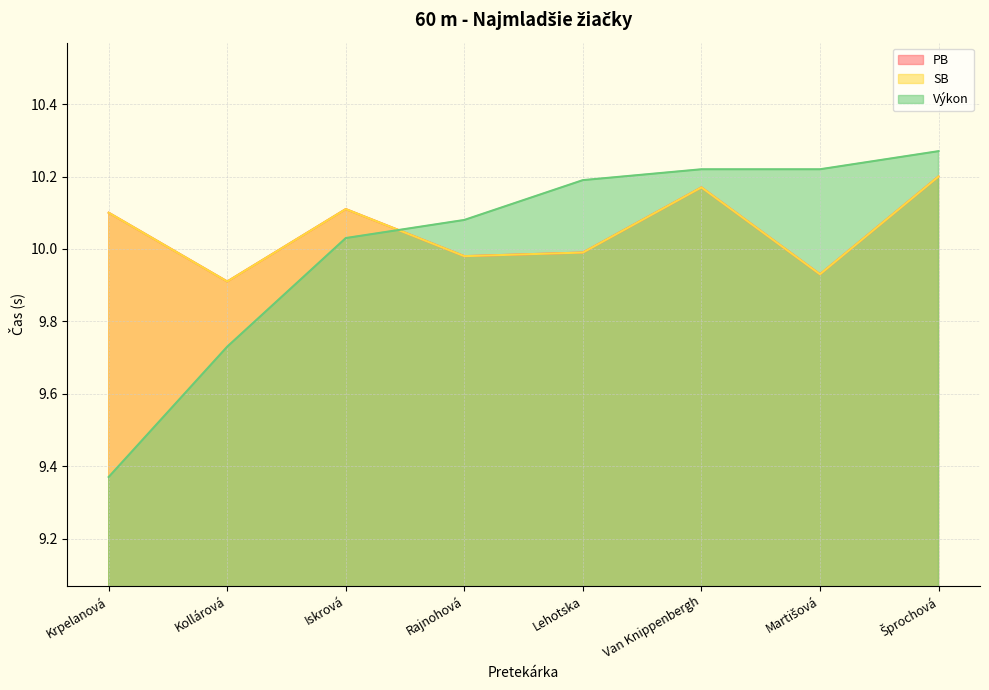

The SB series shows 10.1 at Iskrová. True or false?

True